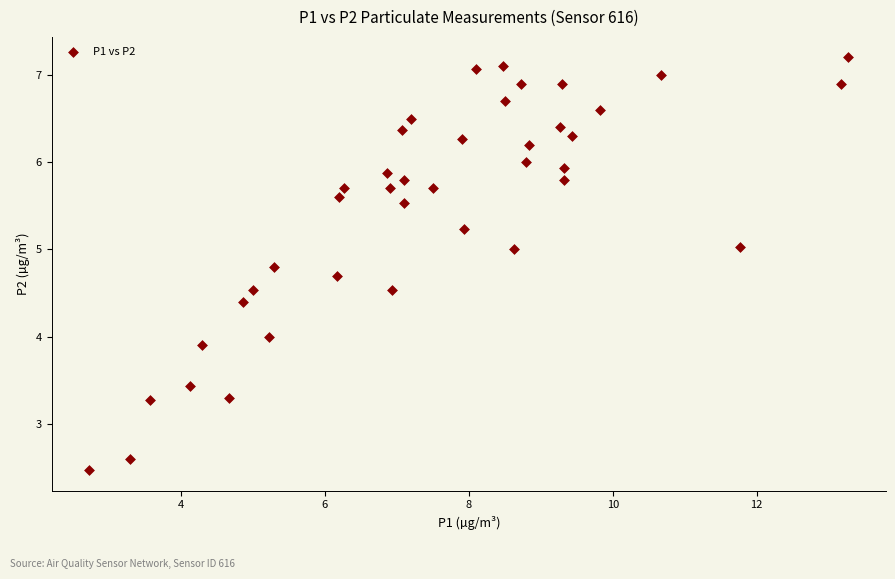

What is the range of Y values (max minus min)?

4.7